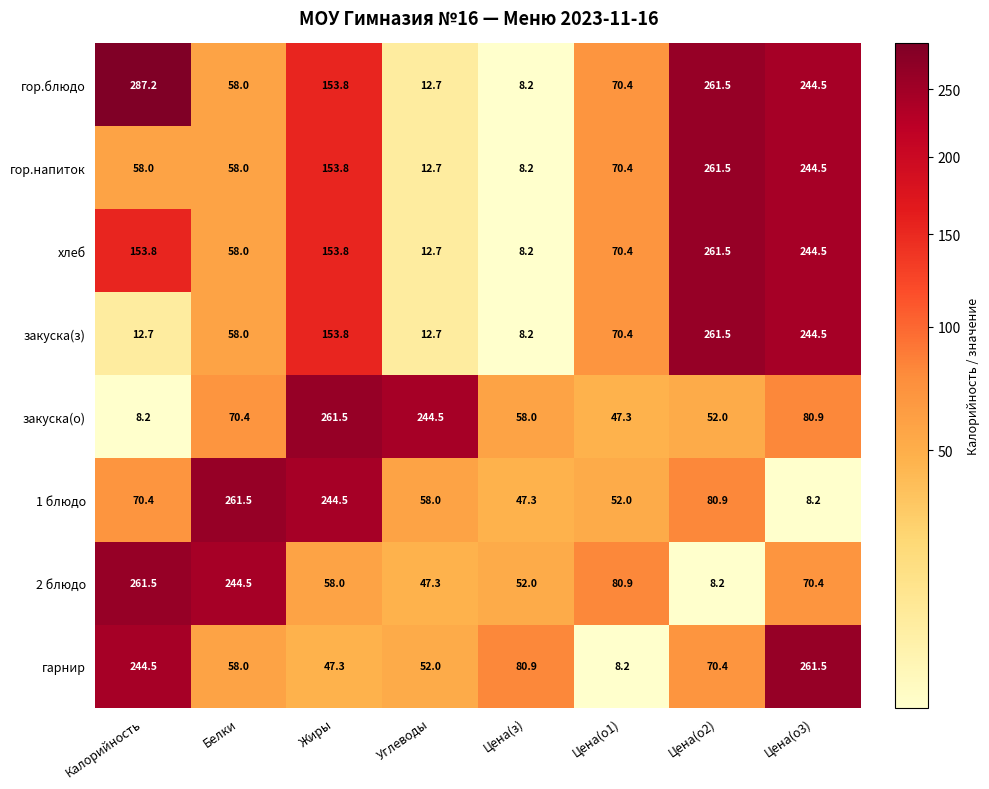

Is it true that 1 блюдо equals 415.8 at Жиры?

False